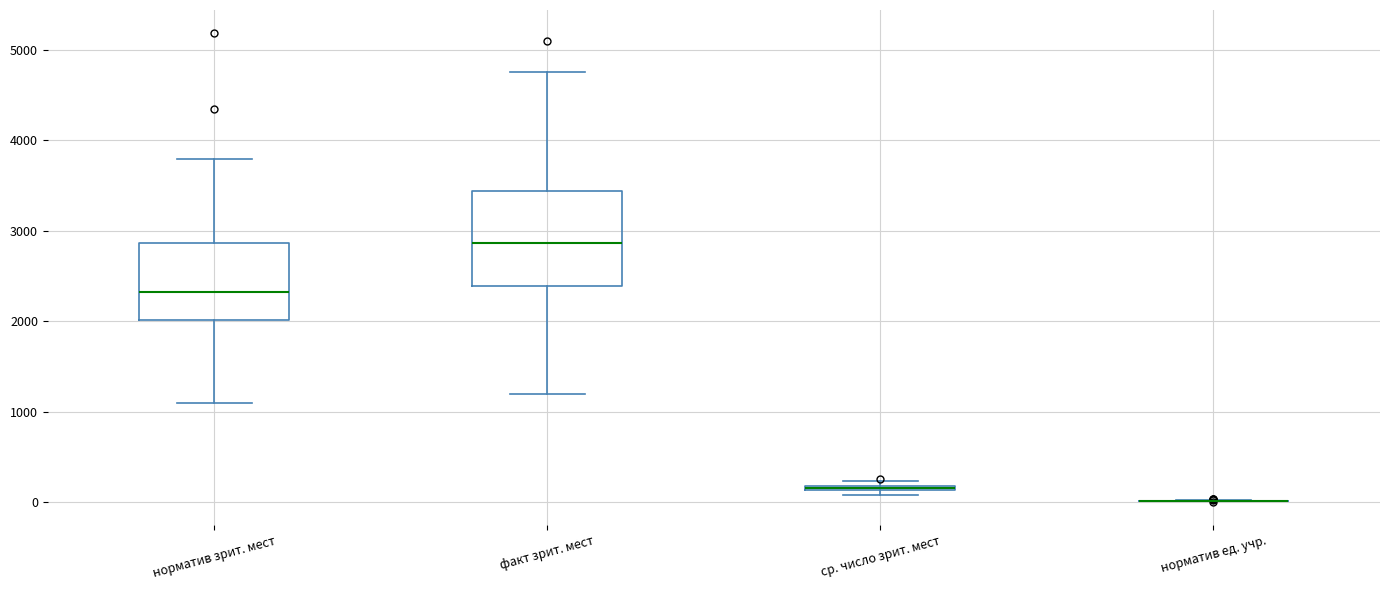

Where is the upper edge of the box for факт зрит. мест on the y-axis? The values are not printed on the chart, so give them approximately, as read against the axis.

3400